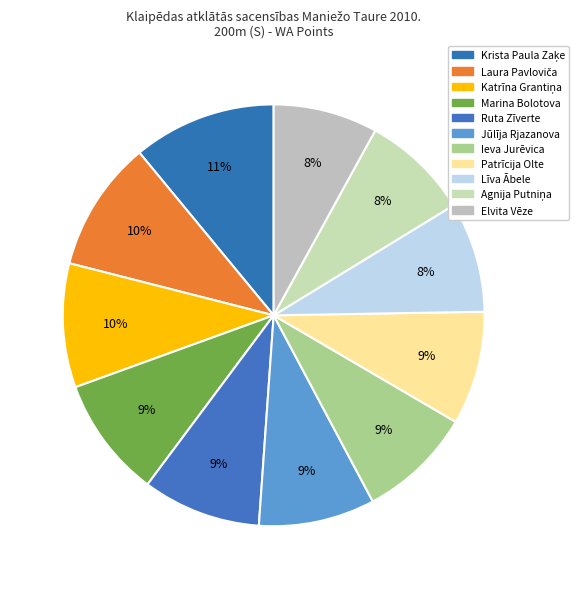

Which has a higher value, Agnija Putniņa or Jūlīja Rjazanova?

Jūlīja Rjazanova